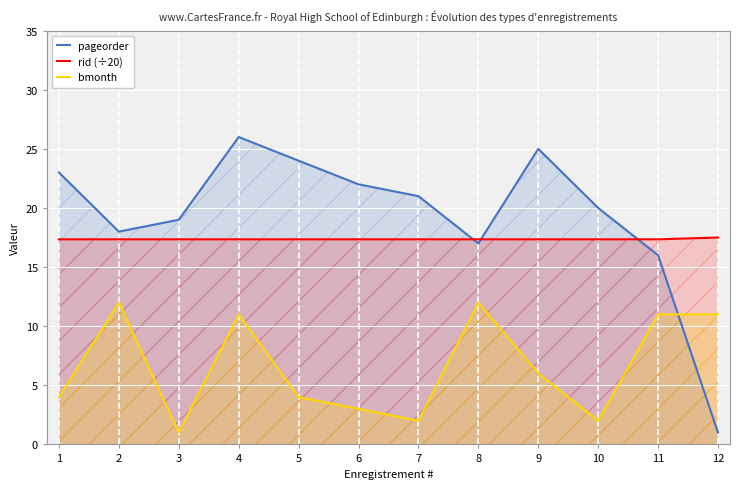

Reading left to right, list all the values displayed in this chart.

pageorder: 1=23.0	2=18.0	3=19.0	4=26.0	5=24.0	6=22.0	7=21.0	8=17.0	9=25.0	10=20.0	11=16.0	12=1.0
rid (÷20): 1=17.4	2=17.4	3=17.4	4=17.4	5=17.4	6=17.4	7=17.4	8=17.4	9=17.4	10=17.4	11=17.4	12=17.5
bmonth: 1=4.0	2=12.0	3=1.0	4=11.0	5=4.0	6=3.0	7=2.0	8=12.0	9=6.0	10=2.0	11=11.0	12=11.0